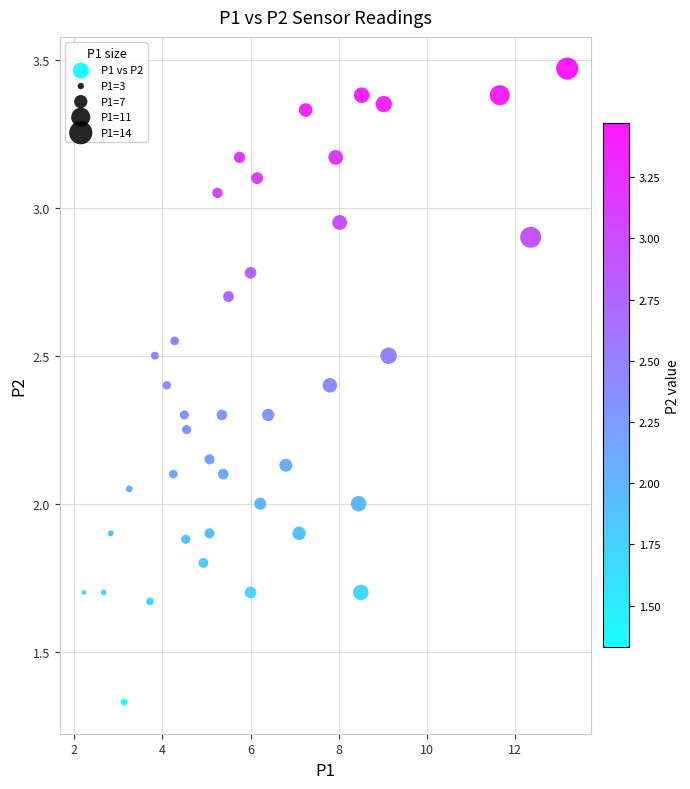

What is the range of X values (max minus min)?

11.0